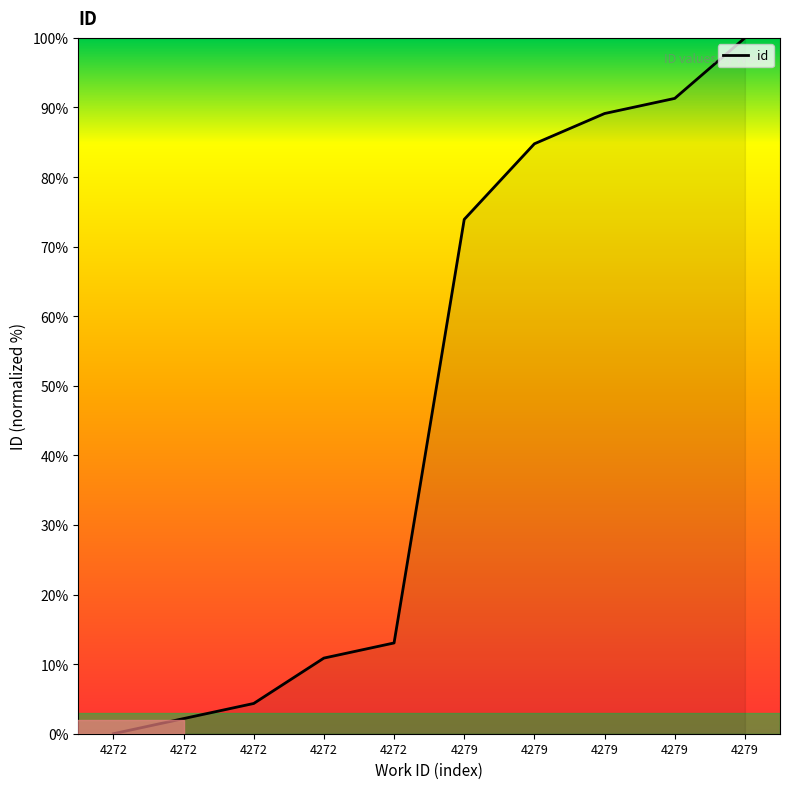

How many lines are shown in the chart?

1